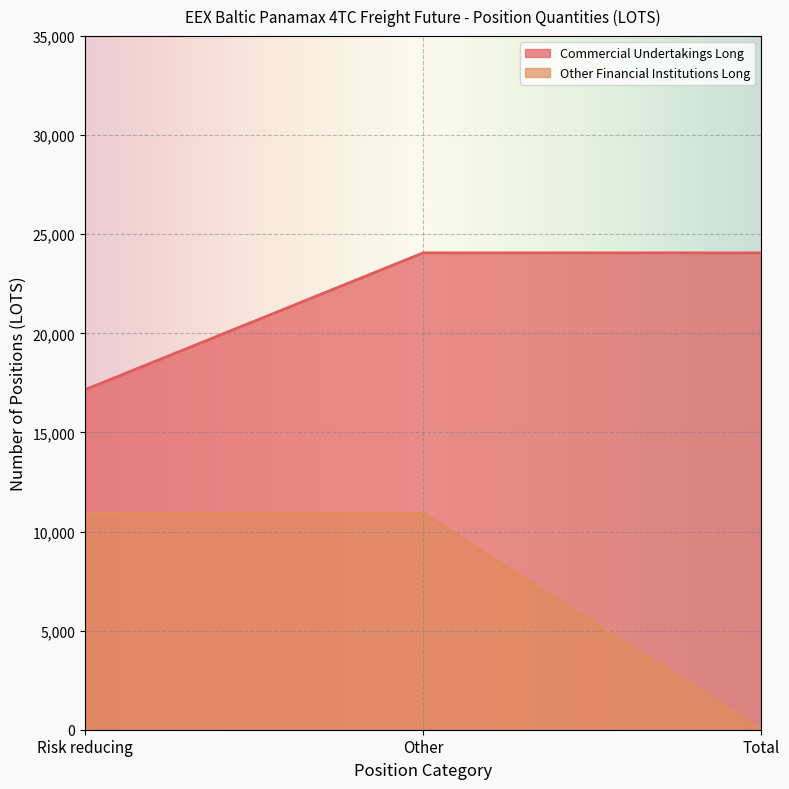

Which category has the lowest value across all series?

Total